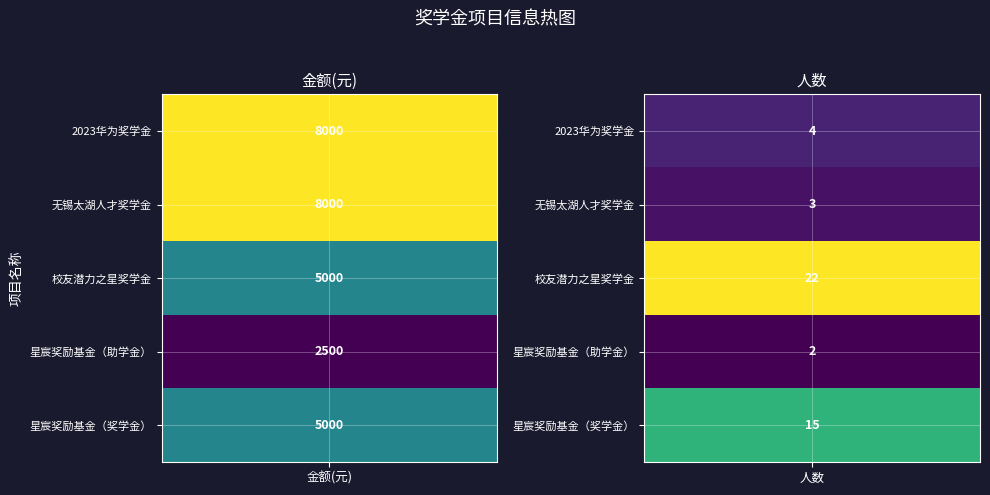

Reading right to left, transcribe all the data shown in this chart.

2023华为奖学金: 人数=4	金额=8000
无锡太湖人才奖学金: 人数=3	金额=8000
校友潜力之星奖学金: 人数=22	金额=5000
星宸奖励基金（助学金）: 人数=2	金额=2500
星宸奖励基金（奖学金）: 人数=15	金额=5000